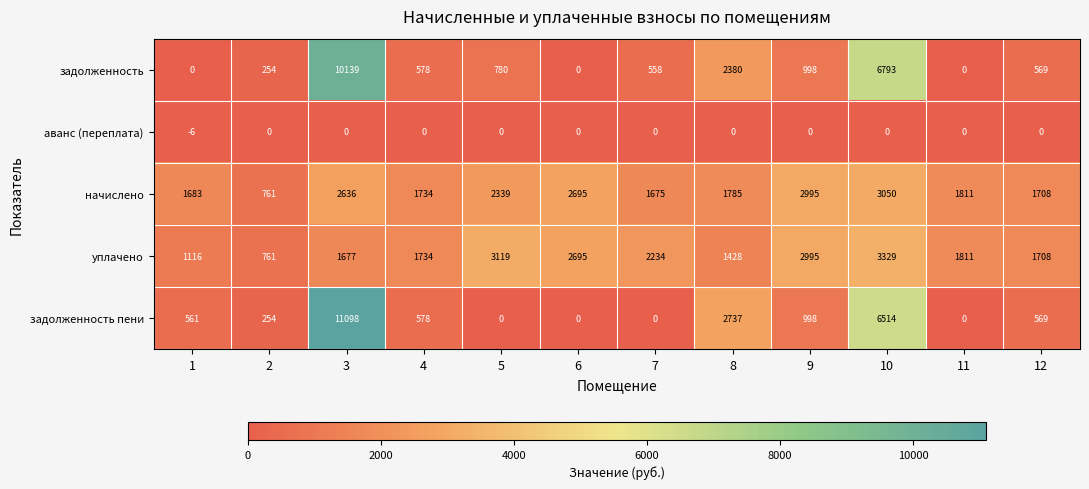

How many categories are shown in the chart?

12